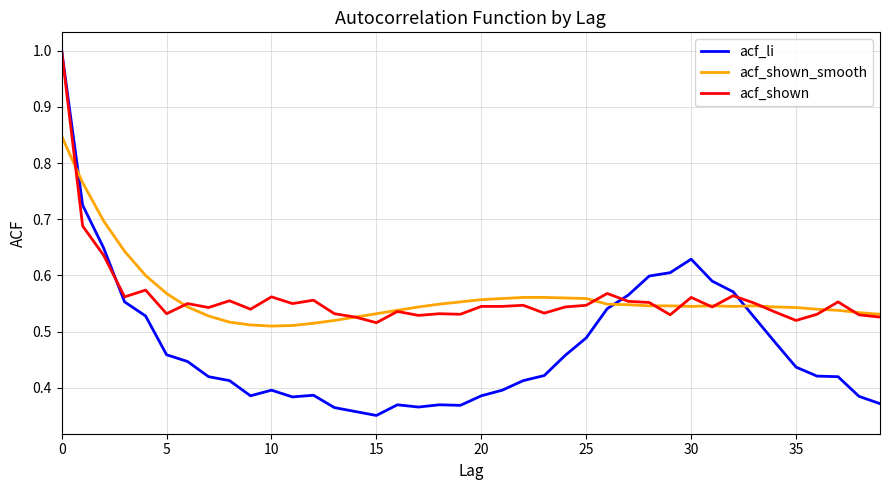

What is the greatest value displayed?

1.0